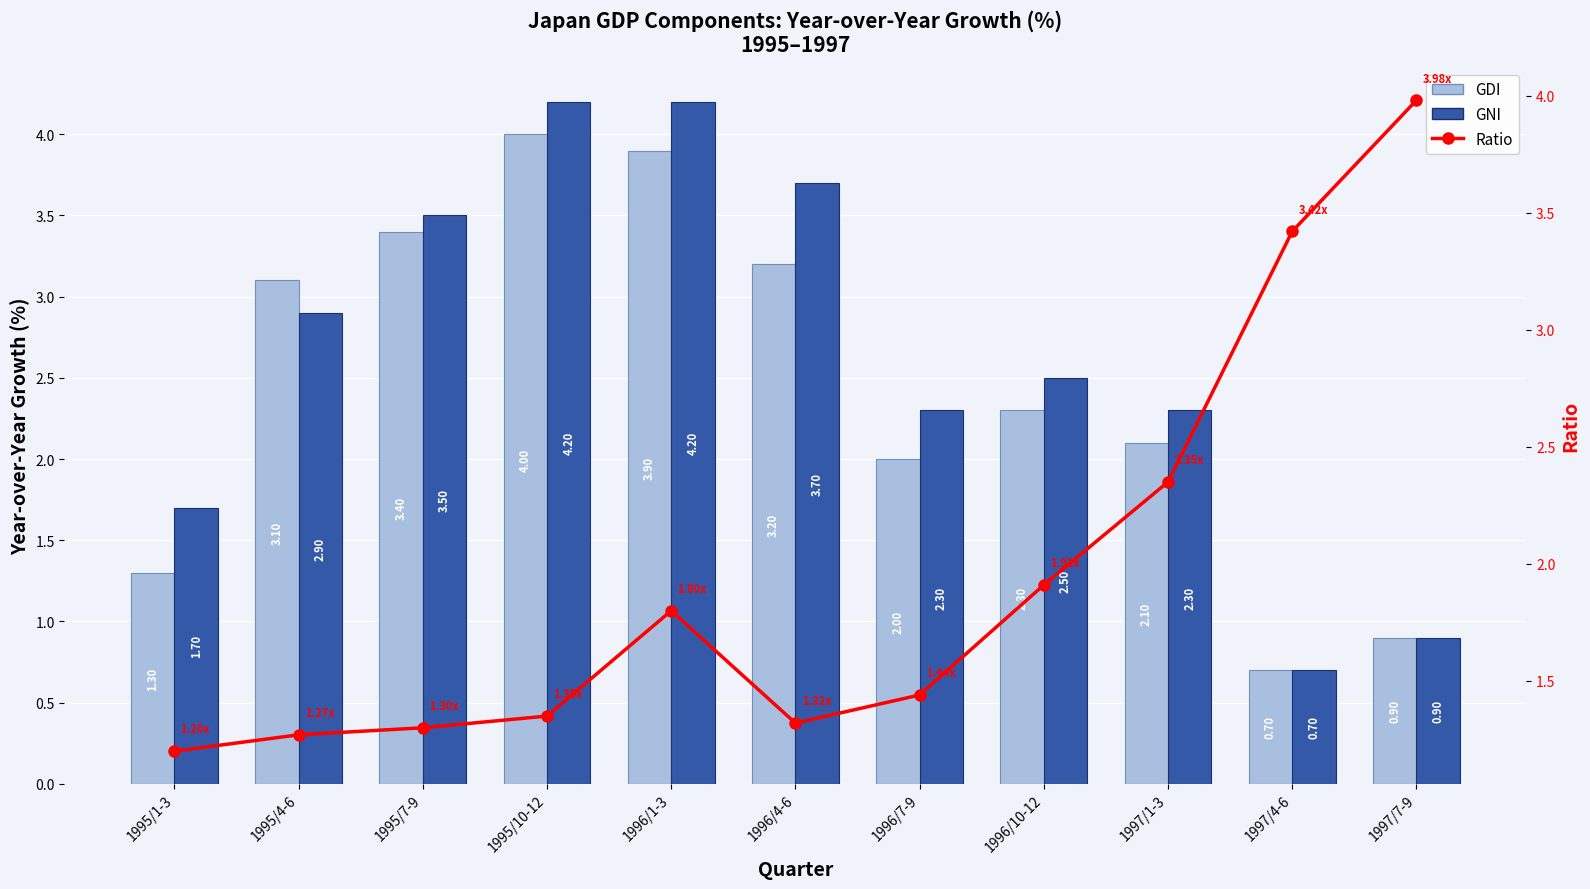

Count the number of data series in this chart.

3